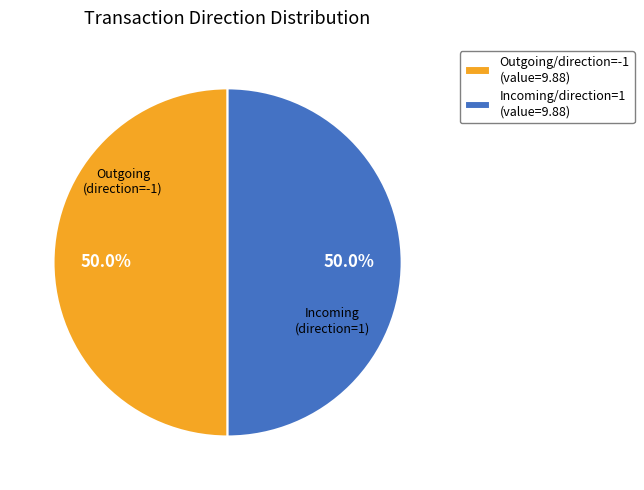

Combined, do Outgoing/direction=-1 (value=9.88) and Incoming/direction=1 (value=9.88) account for over 50%?

Yes